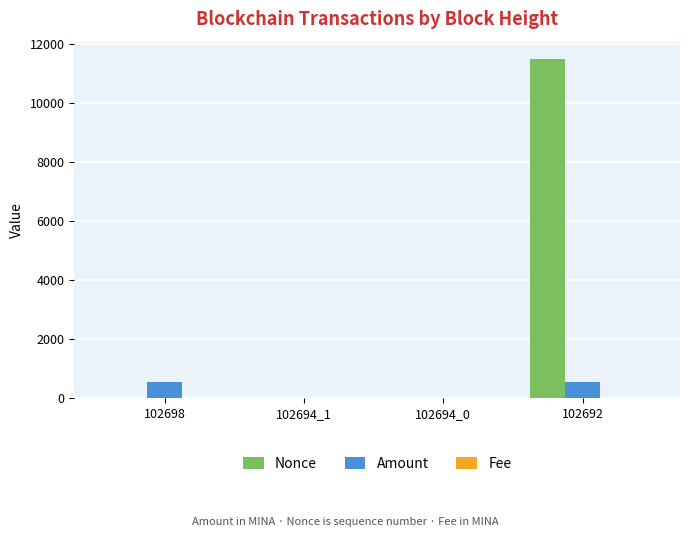

What is the sum of all Amount values?

1080.5